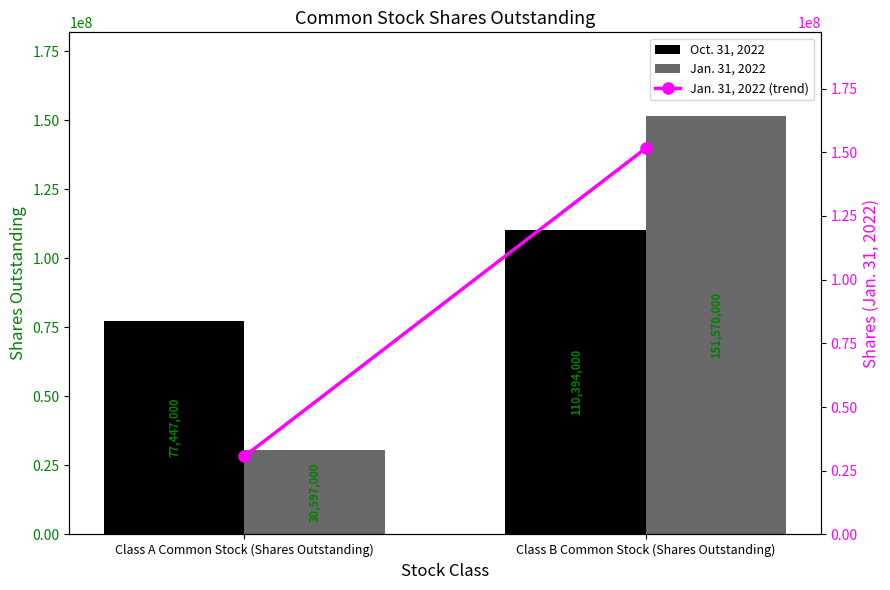

What is the lowest value of the Jan. 31, 2022 (trend) series?

30597000